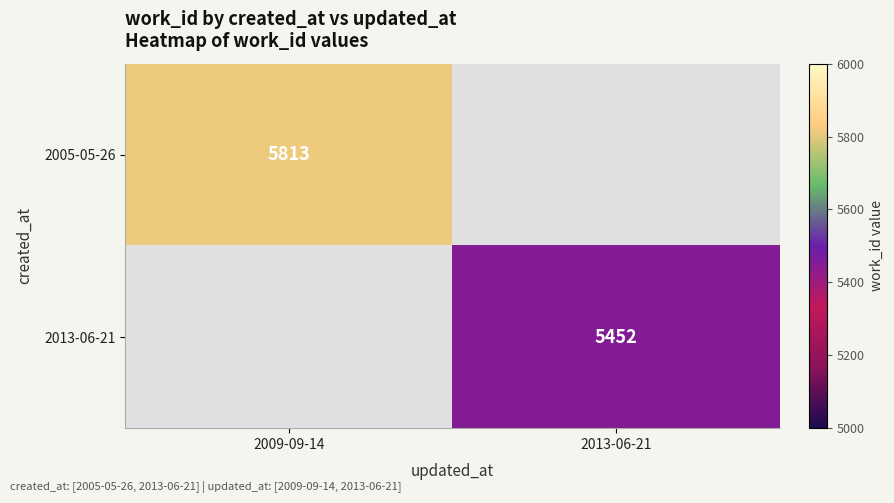

What is the maximum value shown in the chart?

5813.0